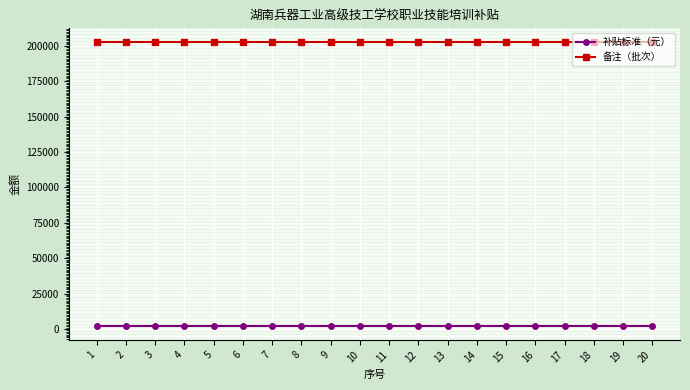

What are all the series names shown in the legend?

补贴标准（元）, 备注（批次）